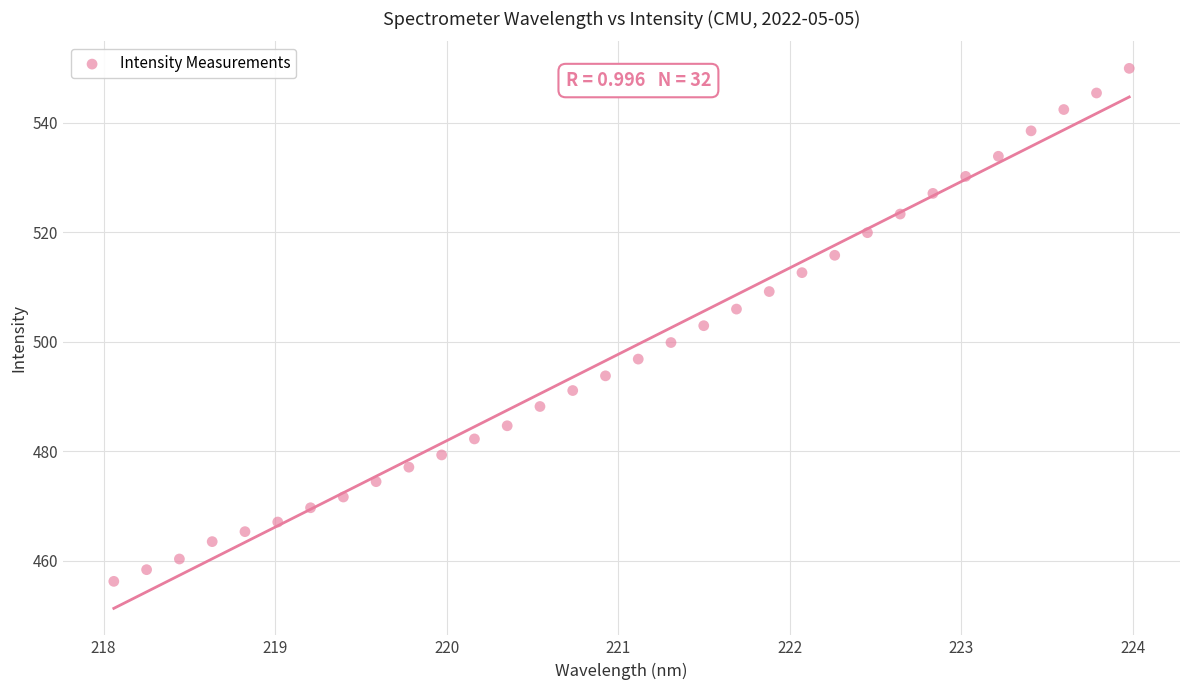

What is the range of Y values (max minus min)?

93.7